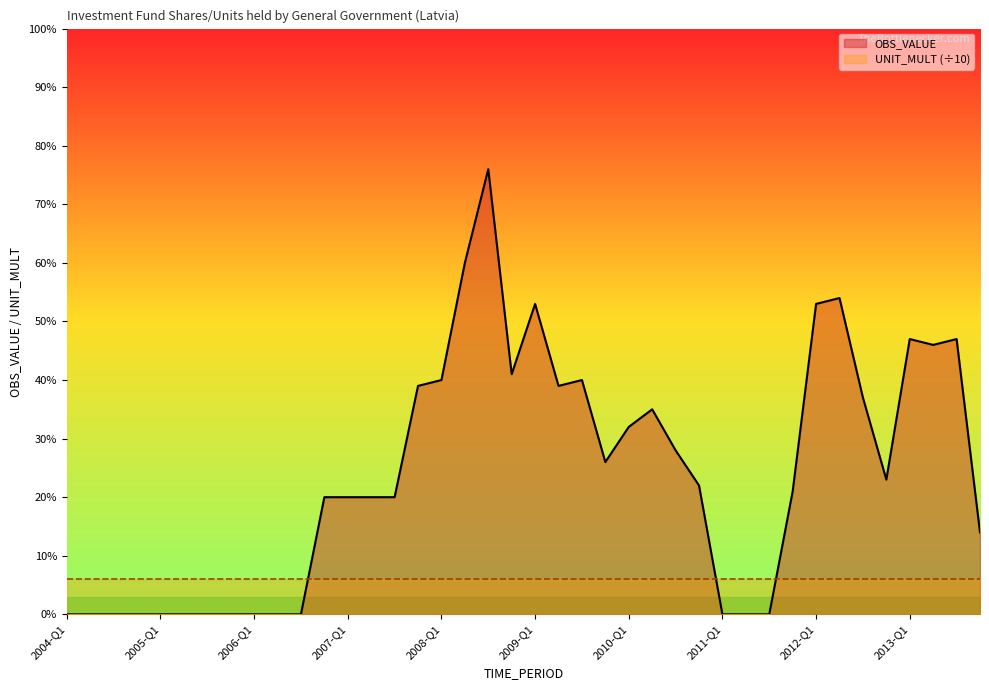

List the labels in order of value, largest first.

2008-Q3, 2008-Q2, 2012-Q2, 2009-Q1, 2012-Q1, 2013-Q1, 2013-Q3, 2013-Q2, 2008-Q4, 2008-Q1, 2009-Q3, 2007-Q4, 2009-Q2, 2012-Q3, 2010-Q2, 2010-Q1, 2010-Q3, 2009-Q4, 2012-Q4, 2010-Q4, 2011-Q4, 2006-Q4, 2007-Q1, 2007-Q2, 2007-Q3, 2013-Q4, 2004-Q1, 2004-Q2, 2004-Q3, 2004-Q4, 2005-Q1, 2005-Q2, 2005-Q3, 2005-Q4, 2006-Q1, 2006-Q2, 2006-Q3, 2011-Q1, 2011-Q2, 2011-Q3